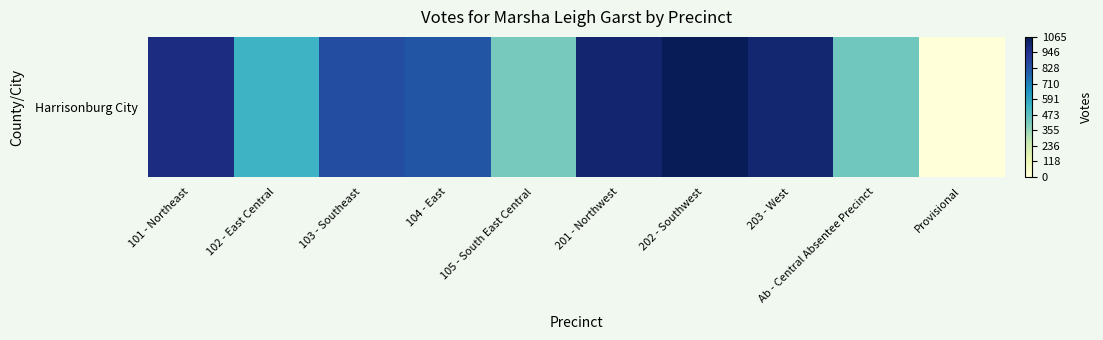

List the labels in order of value, largest first.

202 - Southwest, 201 - Northwest, 203 - West, 101 - Northeast, 103 - Southeast, 104 - East, 102 - East Central, Ab - Central Absentee Precinct, 105 - South East Central, Provisional